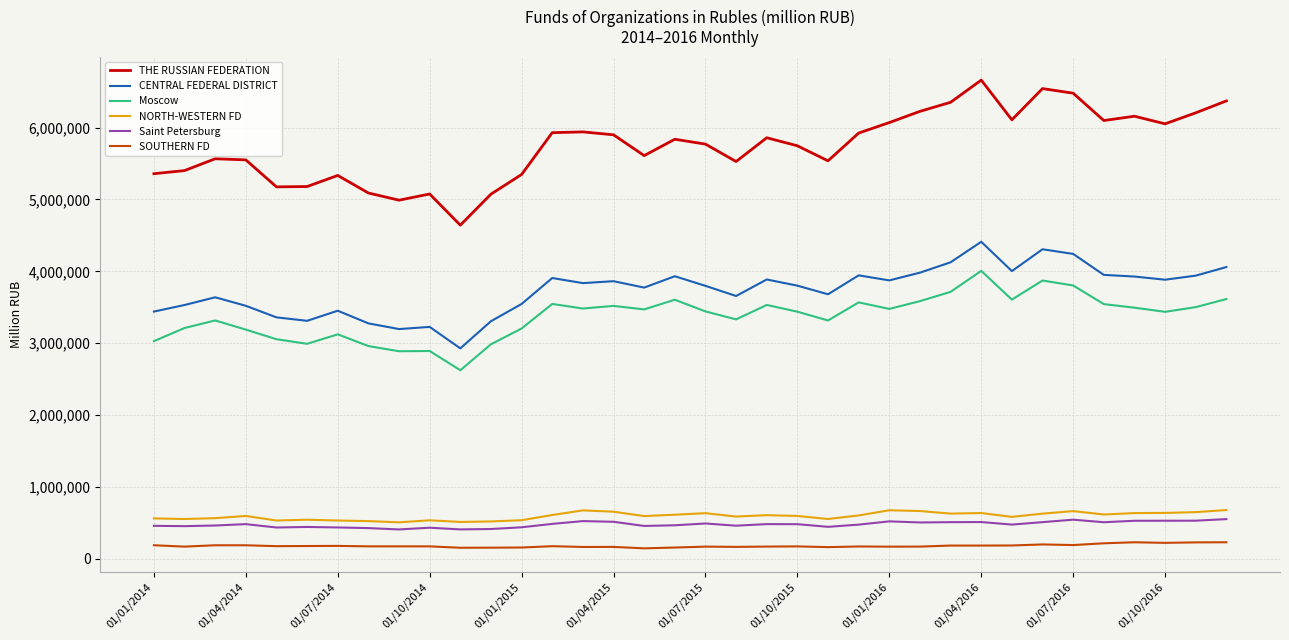

Which series has the largest total across all categories?

THE RUSSIAN FEDERATION